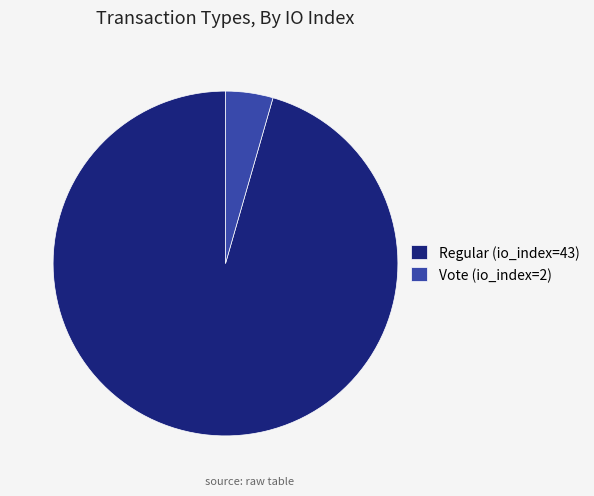

How many segments does this pie chart have?

2